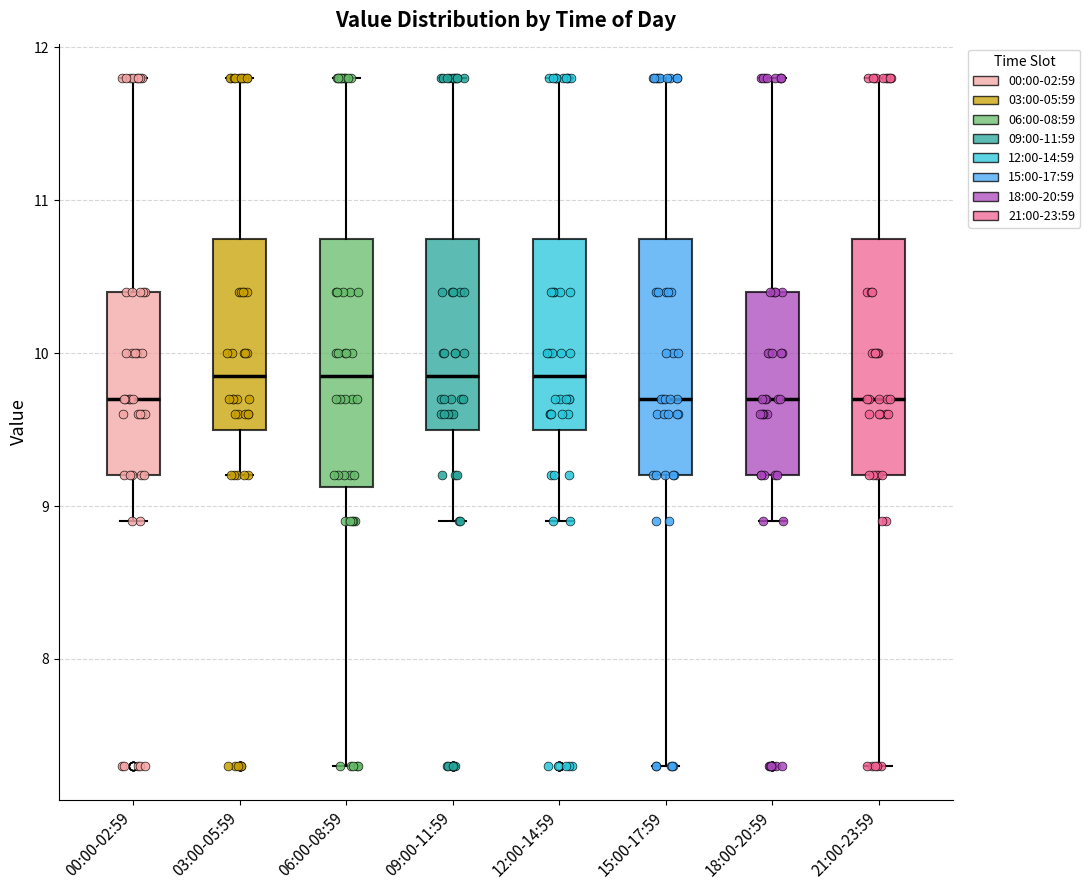

Reading left to right, read every box against the y-axis: the position of its median line, the range the box covers, and the ends of its whiskers. The values are not printed on the chart, so give them approximately, as read against the axis.

00:00-02:59: median 9.7, box 9.2 to 10.4, whiskers 8.9 to 11.8
03:00-05:59: median 9.9, box 9.5 to 10.8, whiskers 9.2 to 11.8
06:00-08:59: median 9.9, box 9.1 to 10.8, whiskers 7.3 to 11.8
09:00-11:59: median 9.9, box 9.5 to 10.8, whiskers 8.9 to 11.8
12:00-14:59: median 9.9, box 9.5 to 10.8, whiskers 8.9 to 11.8
15:00-17:59: median 9.7, box 9.2 to 10.8, whiskers 7.3 to 11.8
18:00-20:59: median 9.7, box 9.2 to 10.4, whiskers 8.9 to 11.8
21:00-23:59: median 9.7, box 9.2 to 10.8, whiskers 7.3 to 11.8